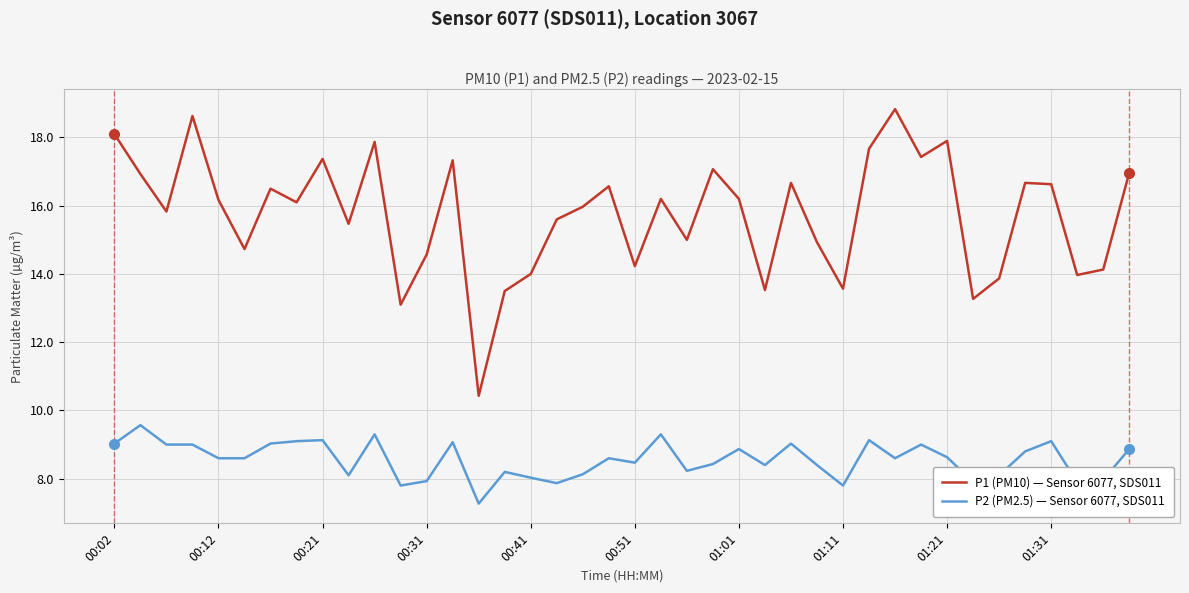

True or false: P2 (PM2.5) — Sensor 6077, SDS011 and P1 (PM10) — Sensor 6077, SDS011 intersect in this chart.

False